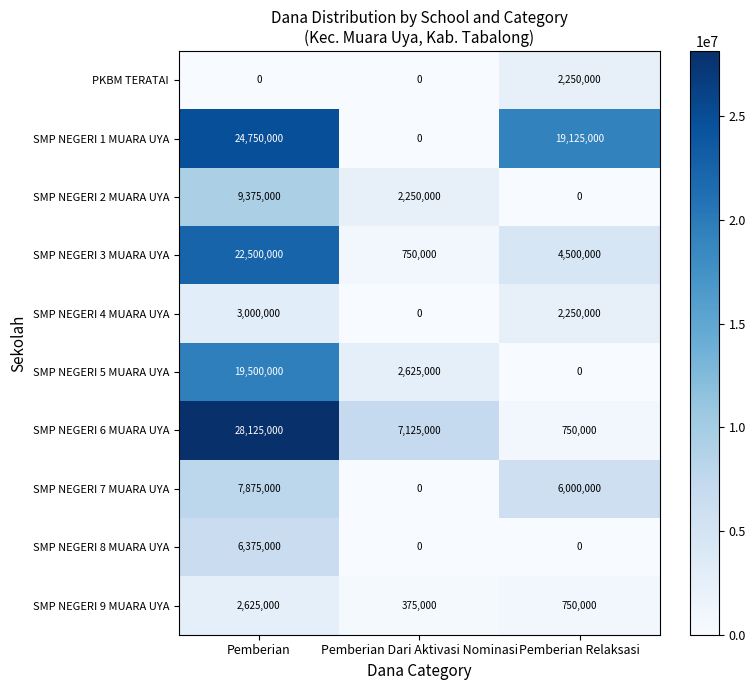

At how many categories does at least one series exceed 3860719?

3